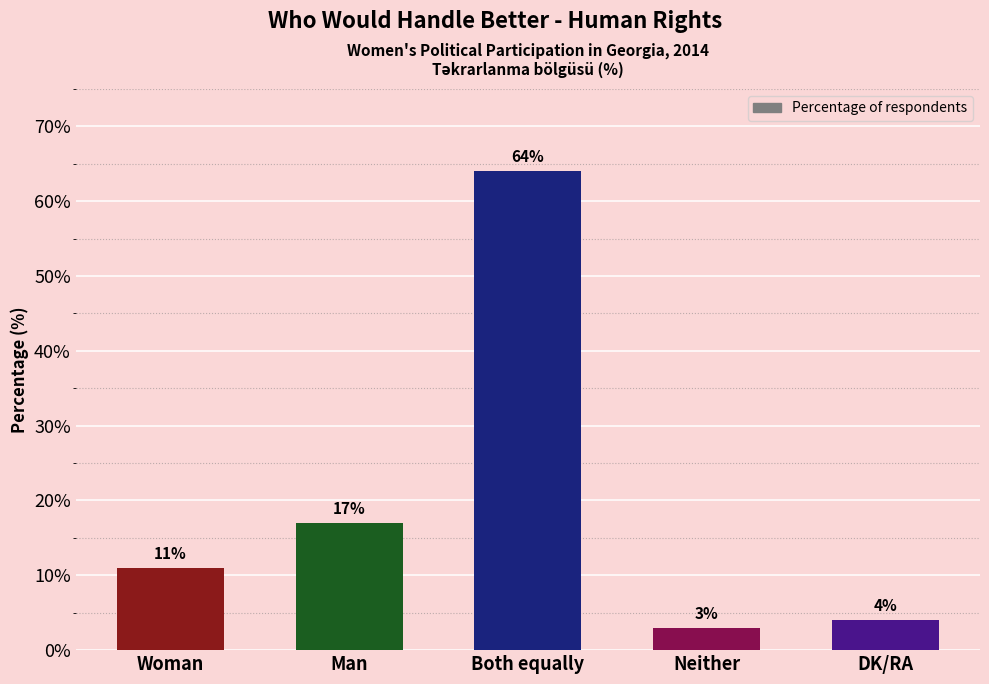

What is the difference between the second highest and second lowest values?

13